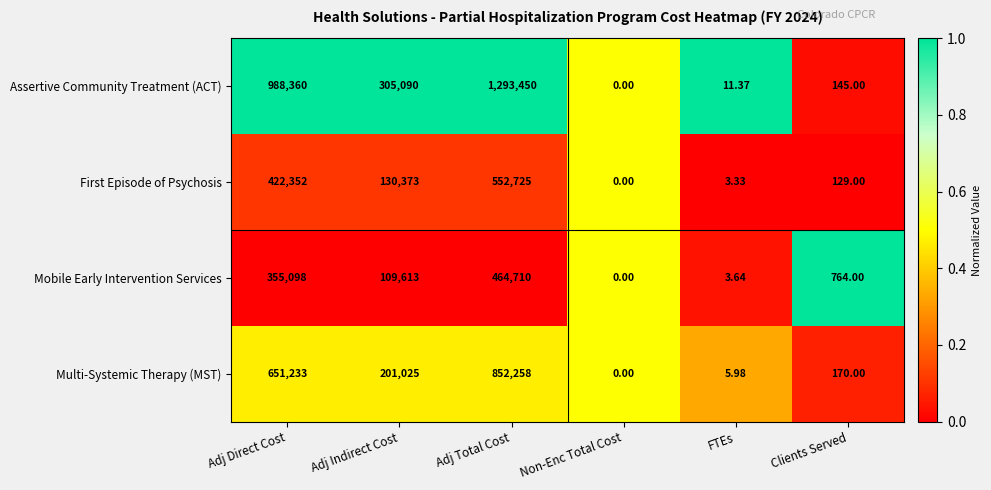

Count the number of categories in the chart.

6